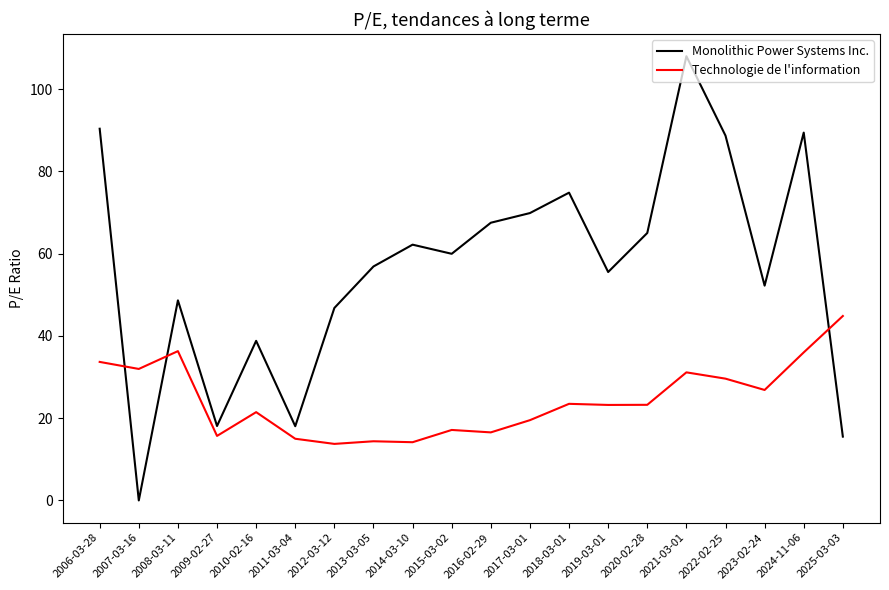

How many times do Technologie de l'information and Monolithic Power Systems Inc. cross each other?

3